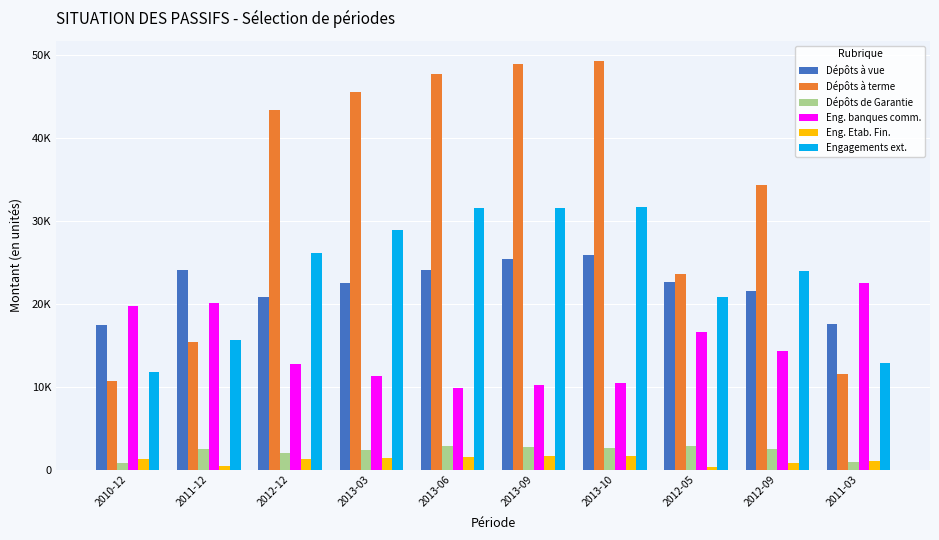

What are all the series names shown in the legend?

Dépôts à vue, Dépôts à terme, Dépôts de Garantie, Eng. banques comm., Eng. Etab. Fin., Engagements ext.